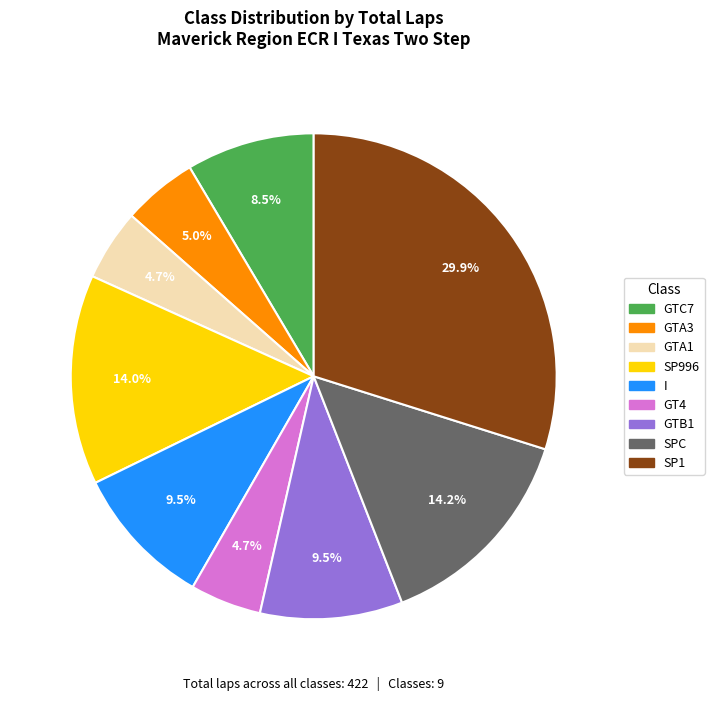

Does any single category account for the majority?

No